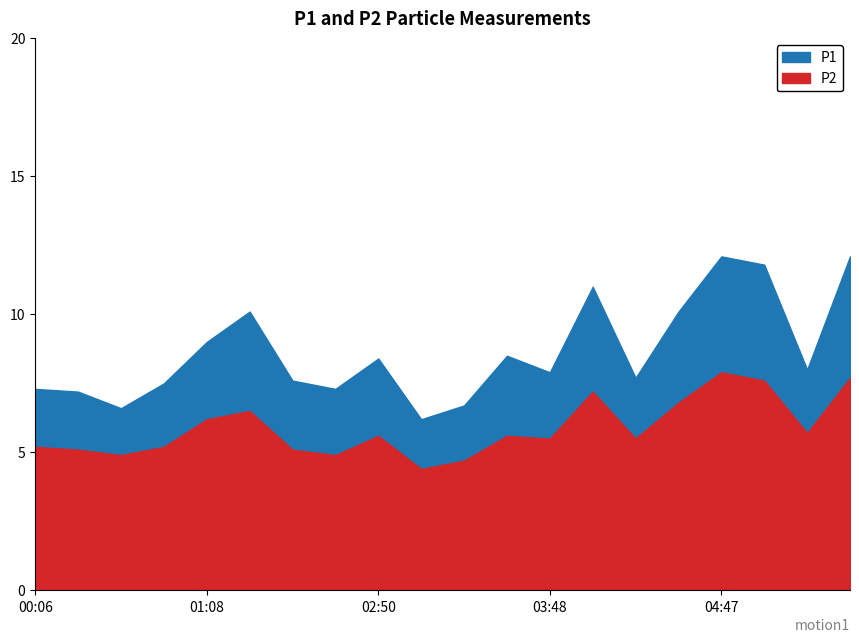

True or false: P2 has more than 2 interior local peaks.

True